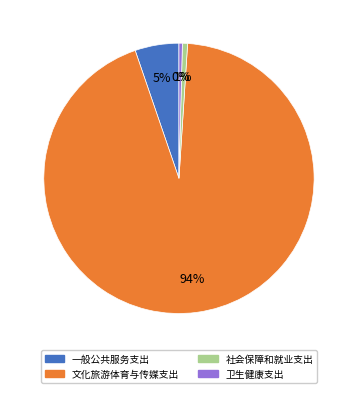

To the nearest percent, what percentage of the pie is 一般公共服务支出?

5%